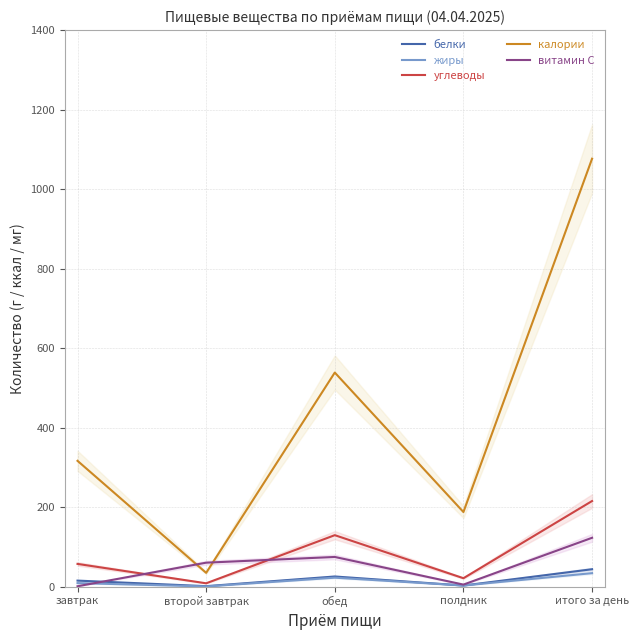

What is the value of the калории point at the 3rd from the left?

538.3